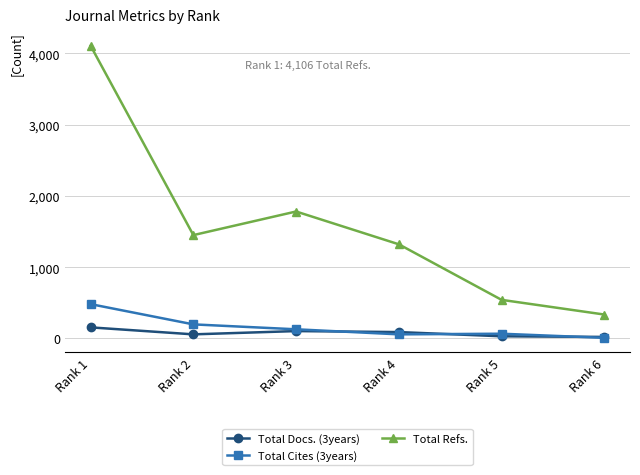

At which label does Total Cites (3years) first exceed 129?

Rank 1